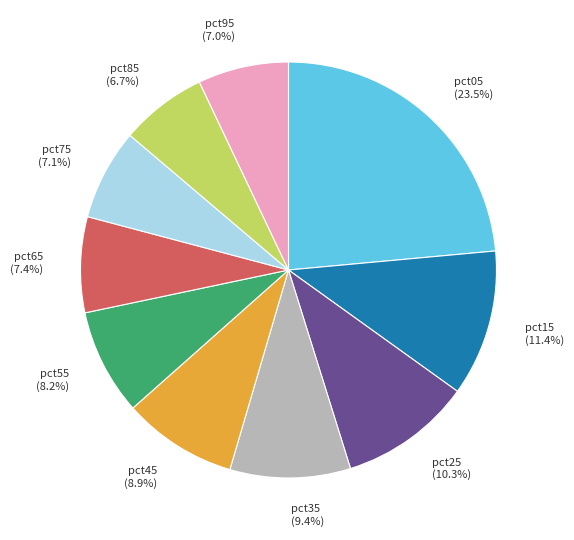

How many slices are in this pie chart?

10